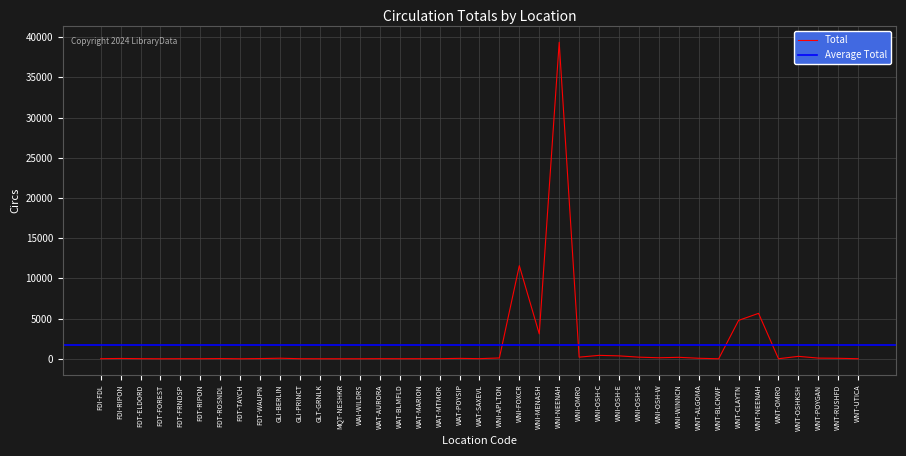

The value at WNT-UTICA is 7. True or false?

True